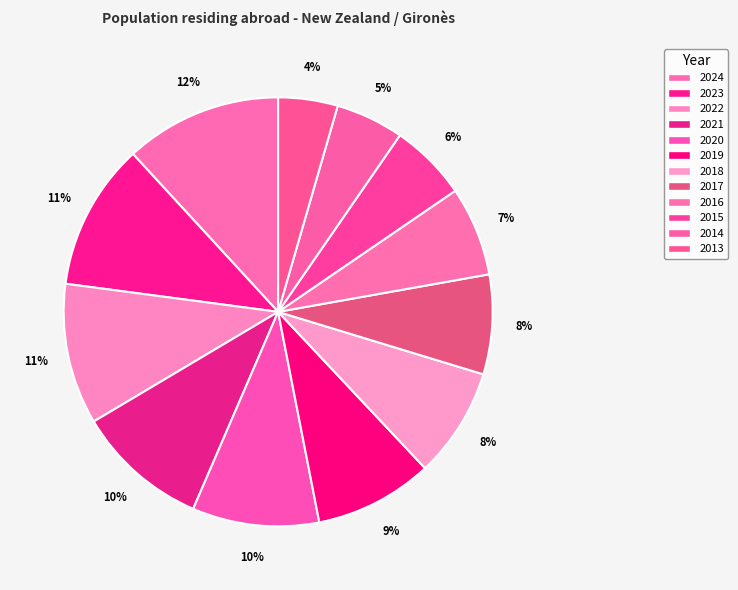

Combined, do 2022 and 2023 account for over 50%?

No